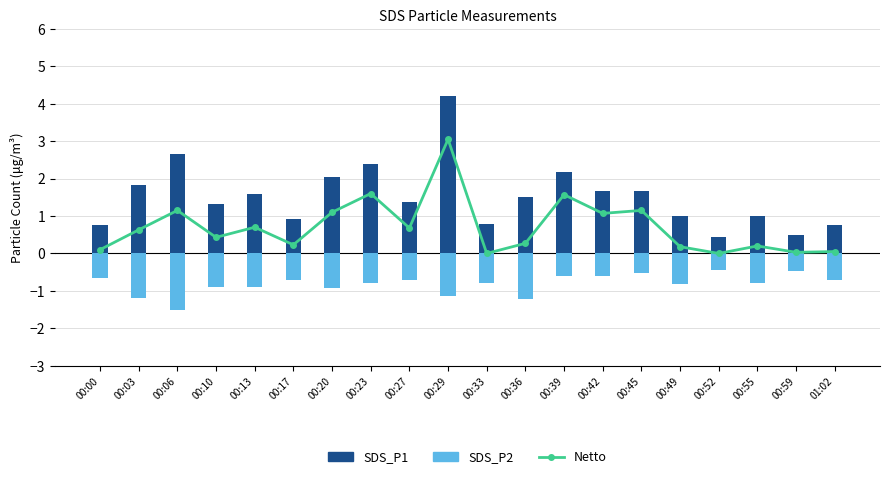

How many distinct data groups are displayed?

3